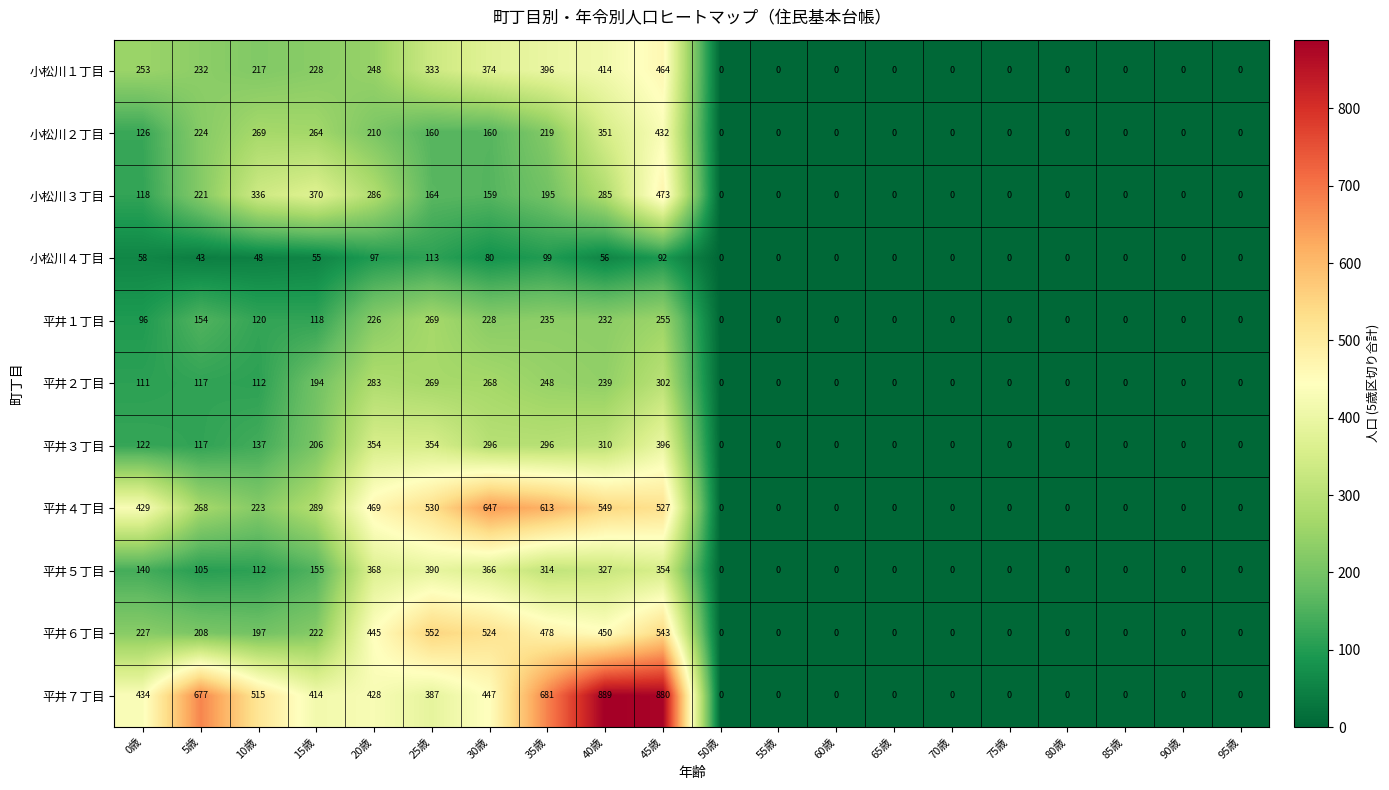

What is the sum of all 平井５丁目 values?

2631